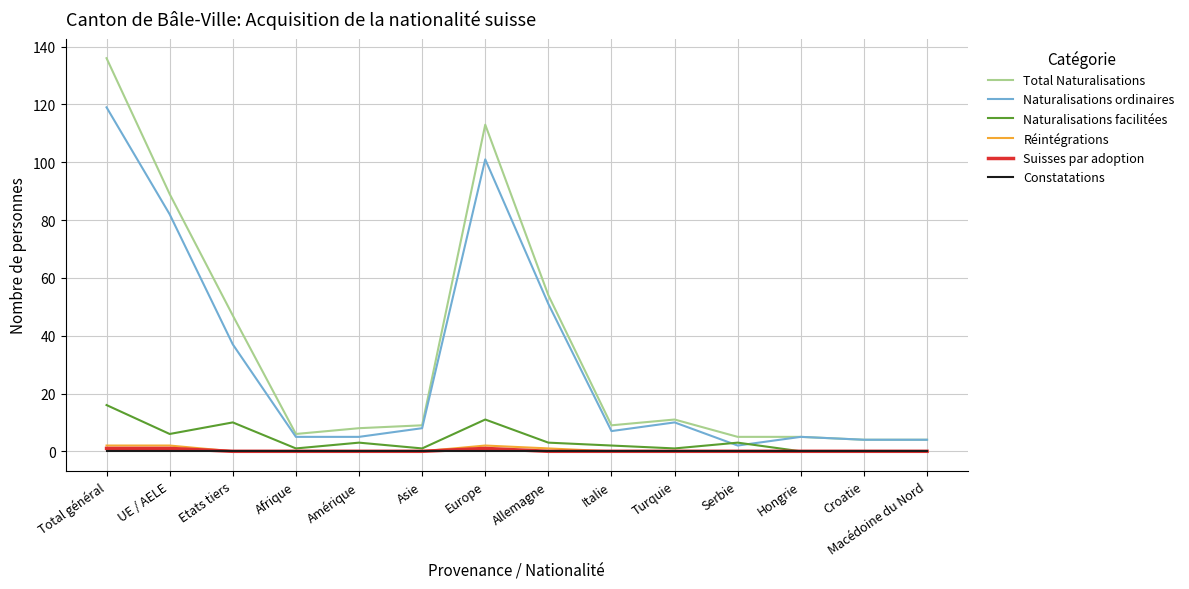

Which series changed the most between Allemagne and Turquie?

Total Naturalisations